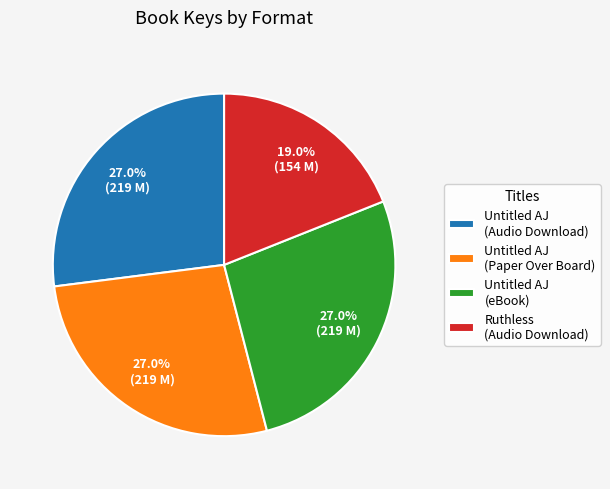

True or false: Untitled AJ (Audio Download) accounts for 37% of the total.

False